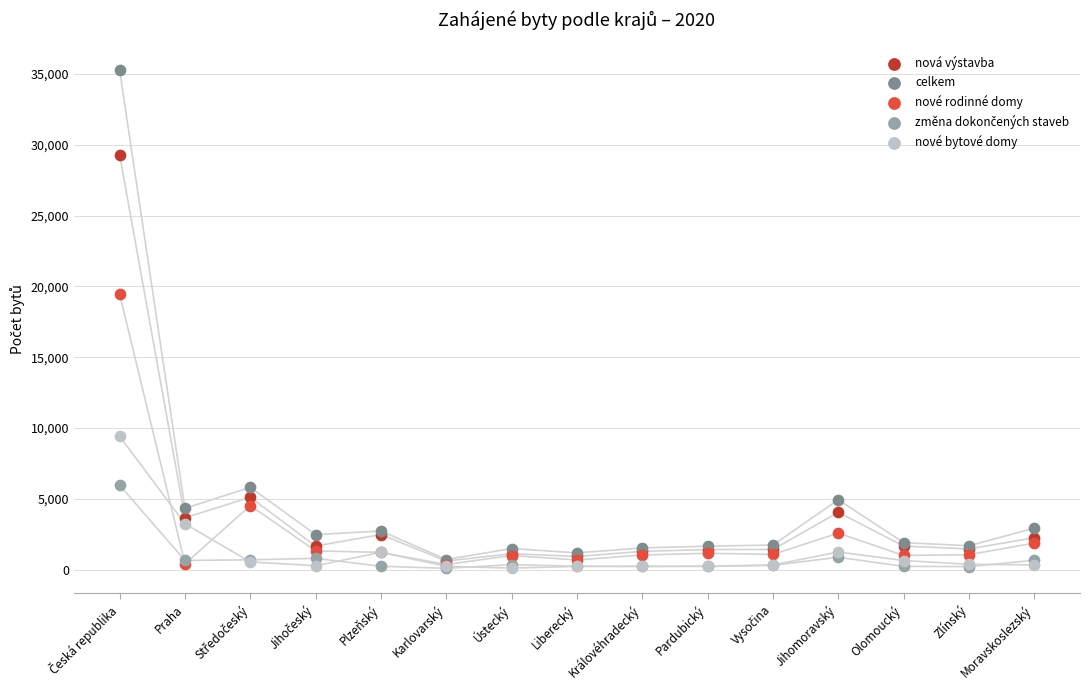

Across all series, what Y value is closest to 17680?

19446